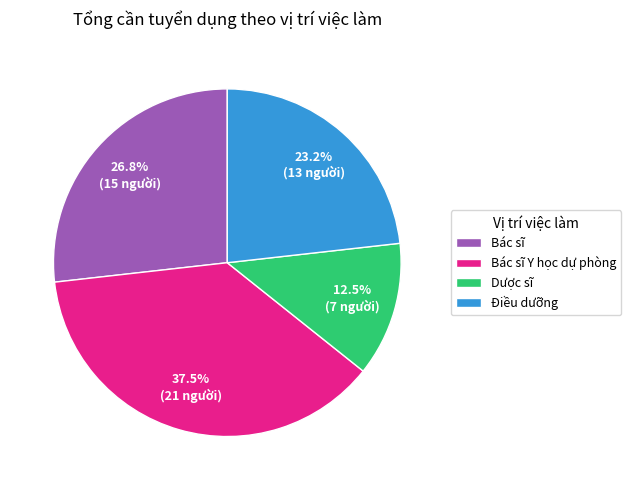

What portion of the pie excludes Bác sĩ?

73.2%